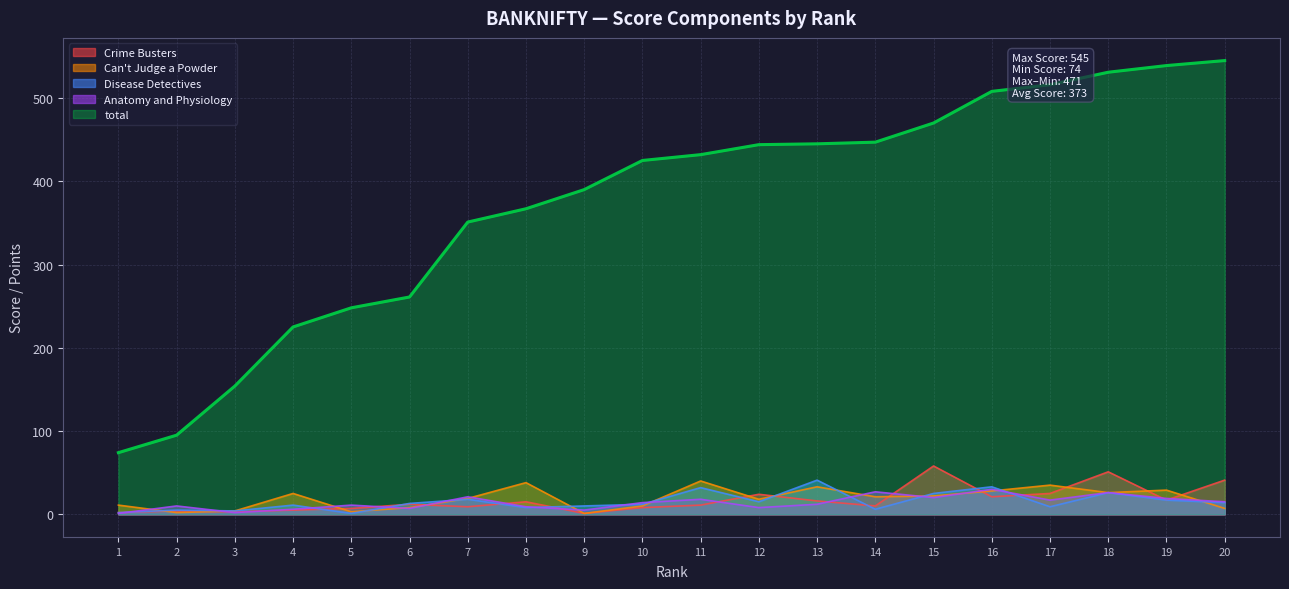

What is the difference between the maximum and minimum values in the Crime Busters series?

57